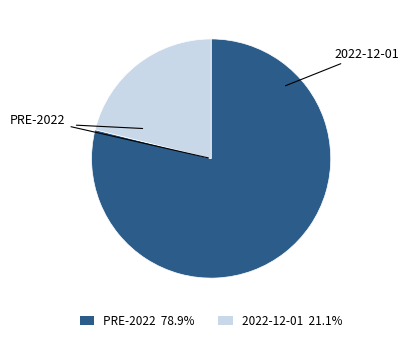

Is there any slice that represents more than half of the pie?

Yes